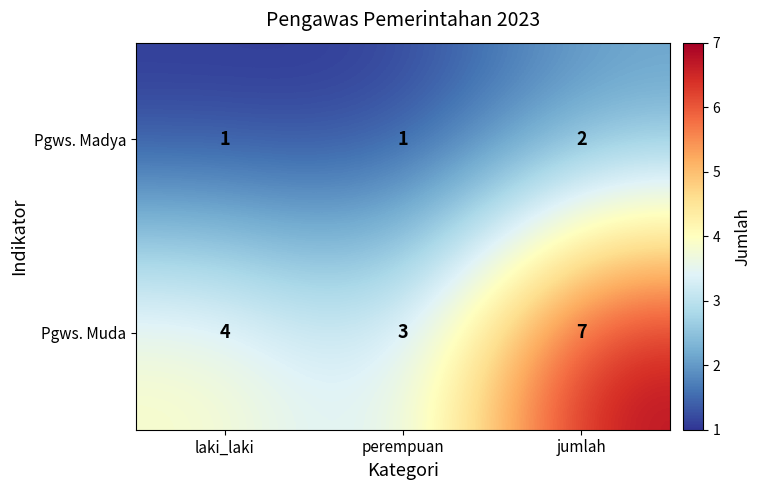

List the series in order of their peak value, highest first.

Pgws. Muda, Pgws. Madya